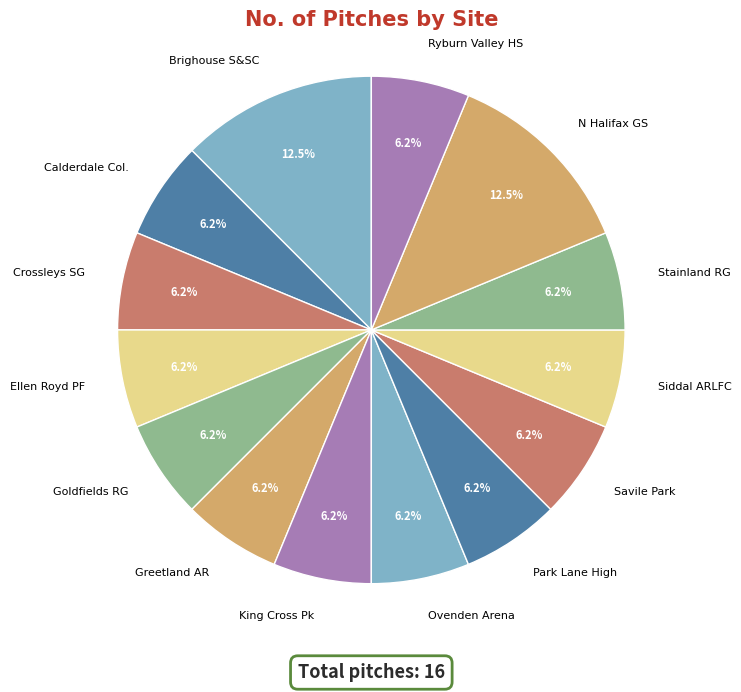

Is there any slice that represents more than half of the pie?

No